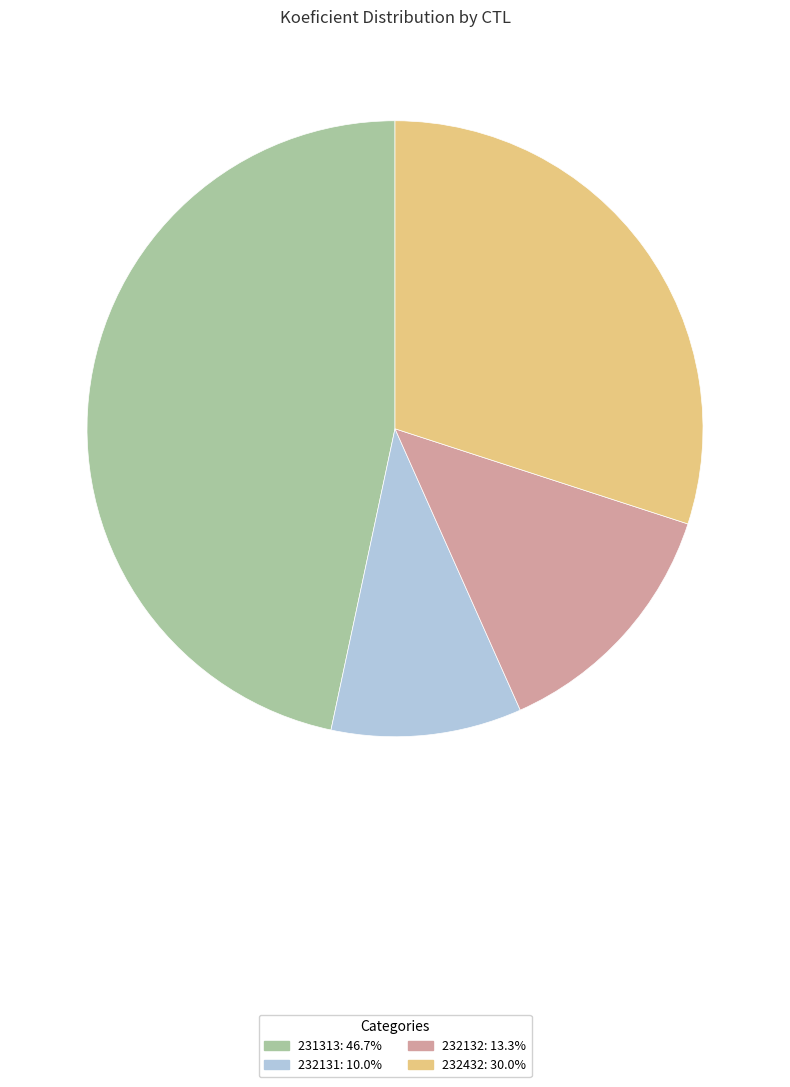

What is the ratio of the value at 231313: 46.7% to the value at 232131: 10.0%?

4.7